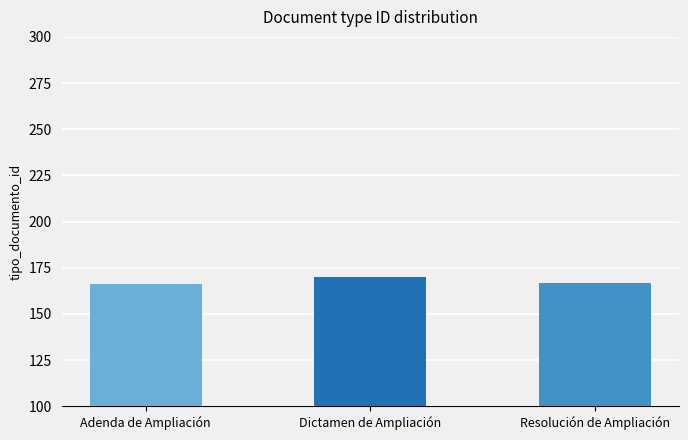

Reading left to right, list all the values displayed in this chart.

Adenda de Ampliación=166	Dictamen de Ampliación=170	Resolución de Ampliación=167